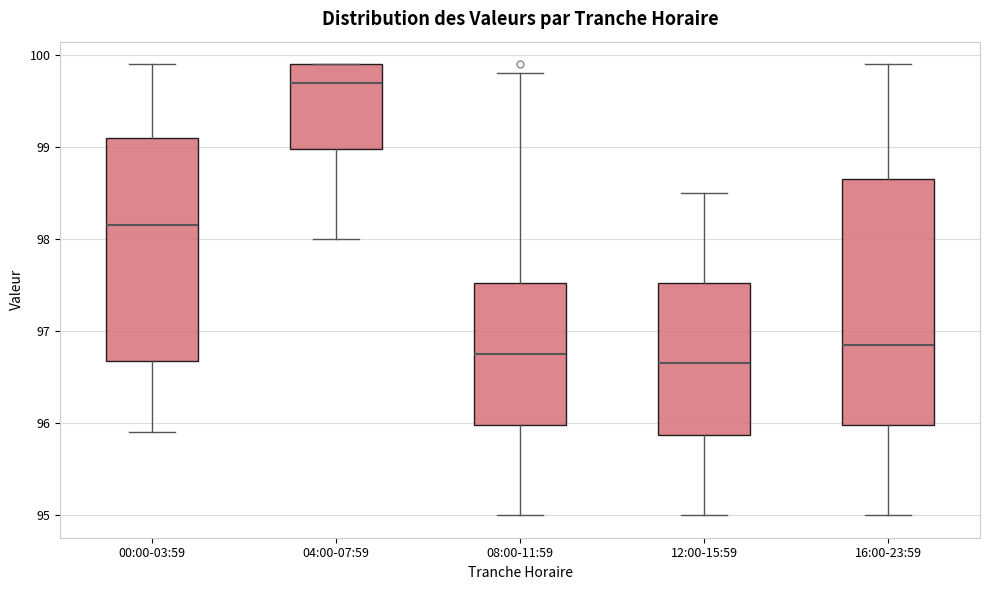

Which box's median line is the highest?

04:00-07:59